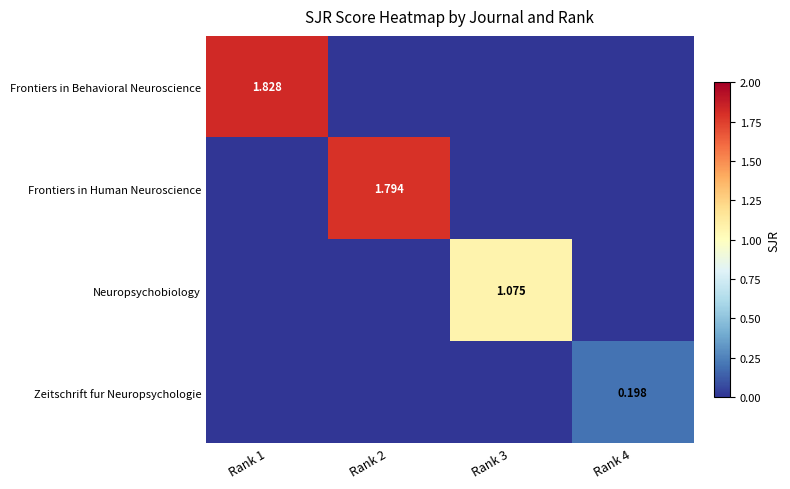

What is the average value of the Frontiers in Human Neuroscience series?

0.4